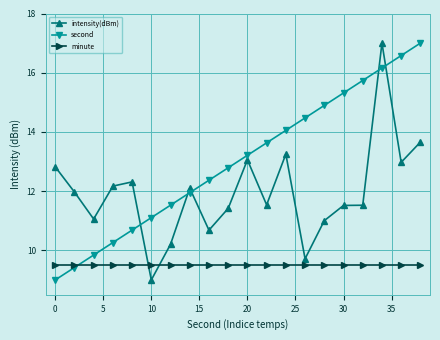

What is the value of the second point at the 18th from the left?

16.2